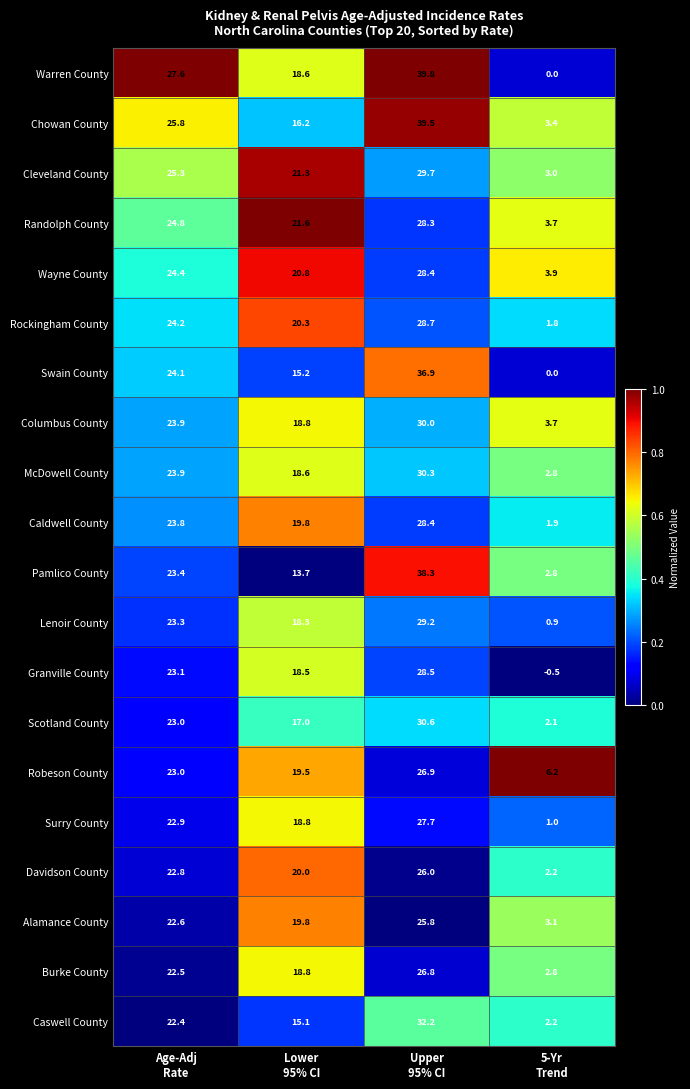

What is the difference between the maximum and minimum values in the McDowell County series?

27.5